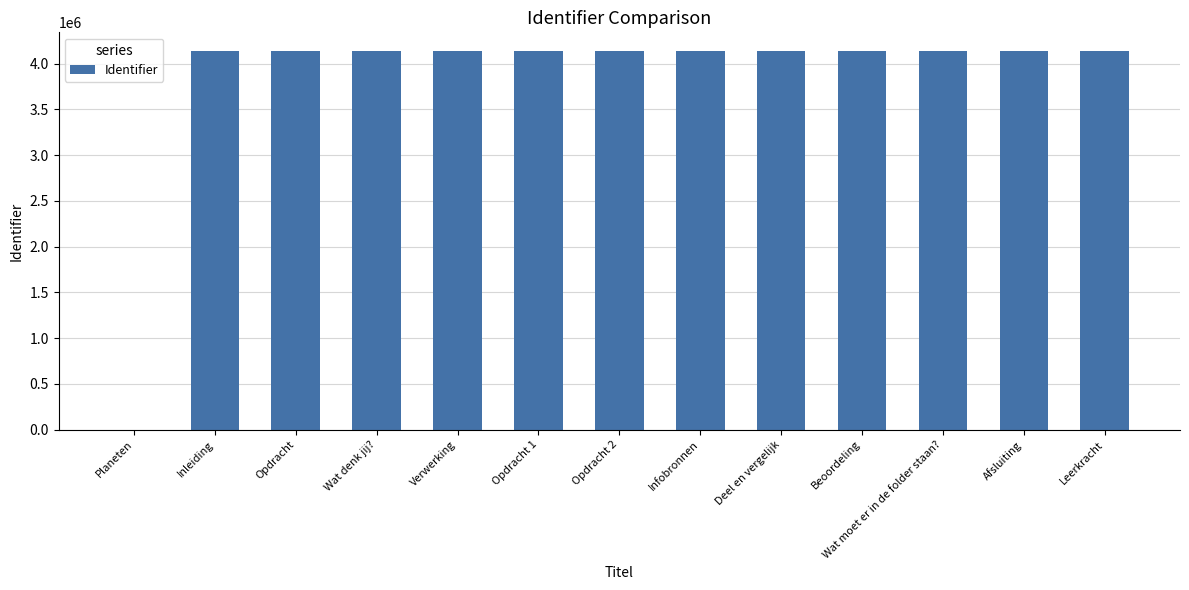

What is the ratio of the value at Wat denk jij? to the value at Verwerking?

1.0